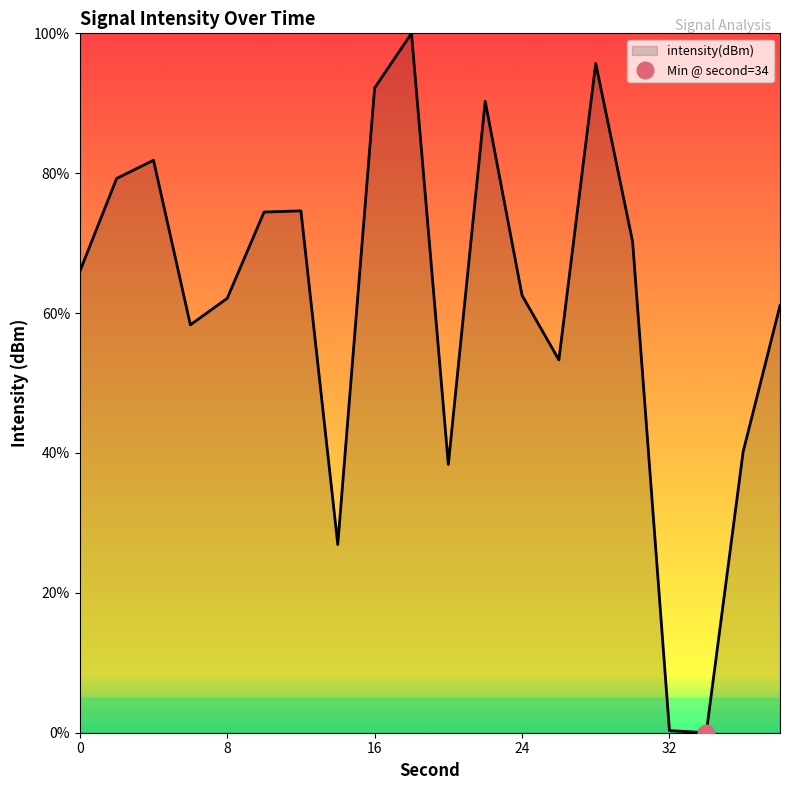

Reading left to right, transcribe all the data shown in this chart.

0=66.0	2=79.3	4=81.9	6=58.3	8=62.1	10=74.4	12=74.6	14=26.9	16=92.2	18=100.0	20=38.4	22=90.3	24=62.5	26=53.3	28=95.7	30=70.2	32=0.3	34=0.0	36=40.2	38=61.1